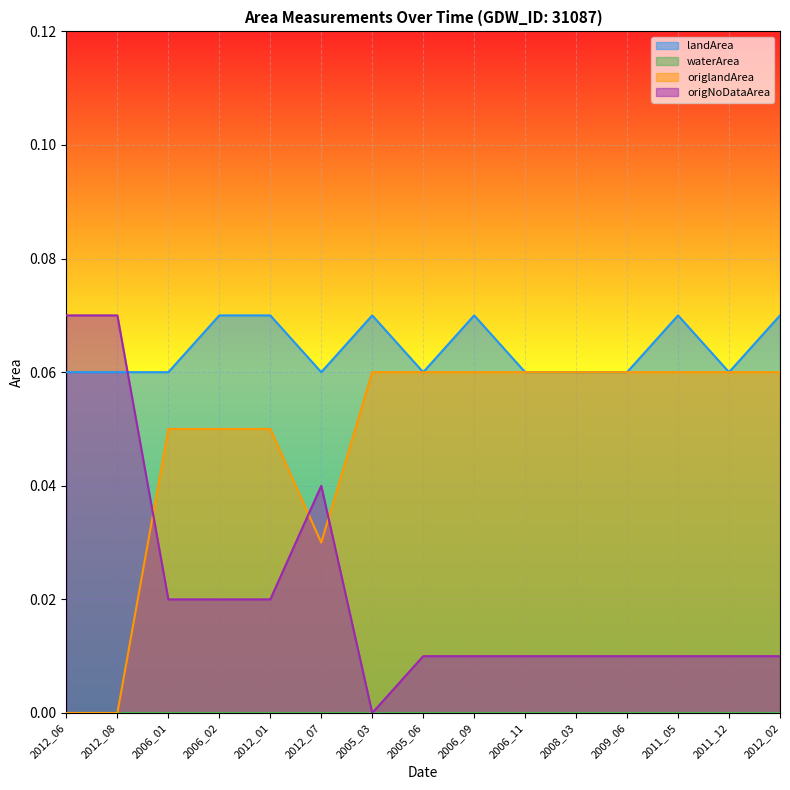

Count the number of categories in the chart.

15